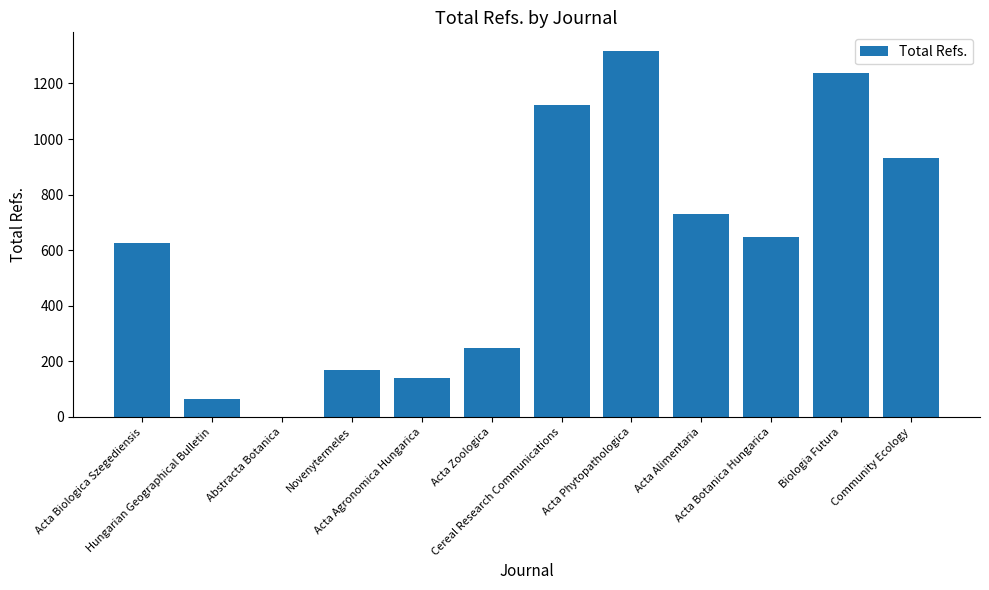

Reading left to right, what are all the values shown in this chart?

626	64	0	169	142	247	1121	1318	731	647	1237	930